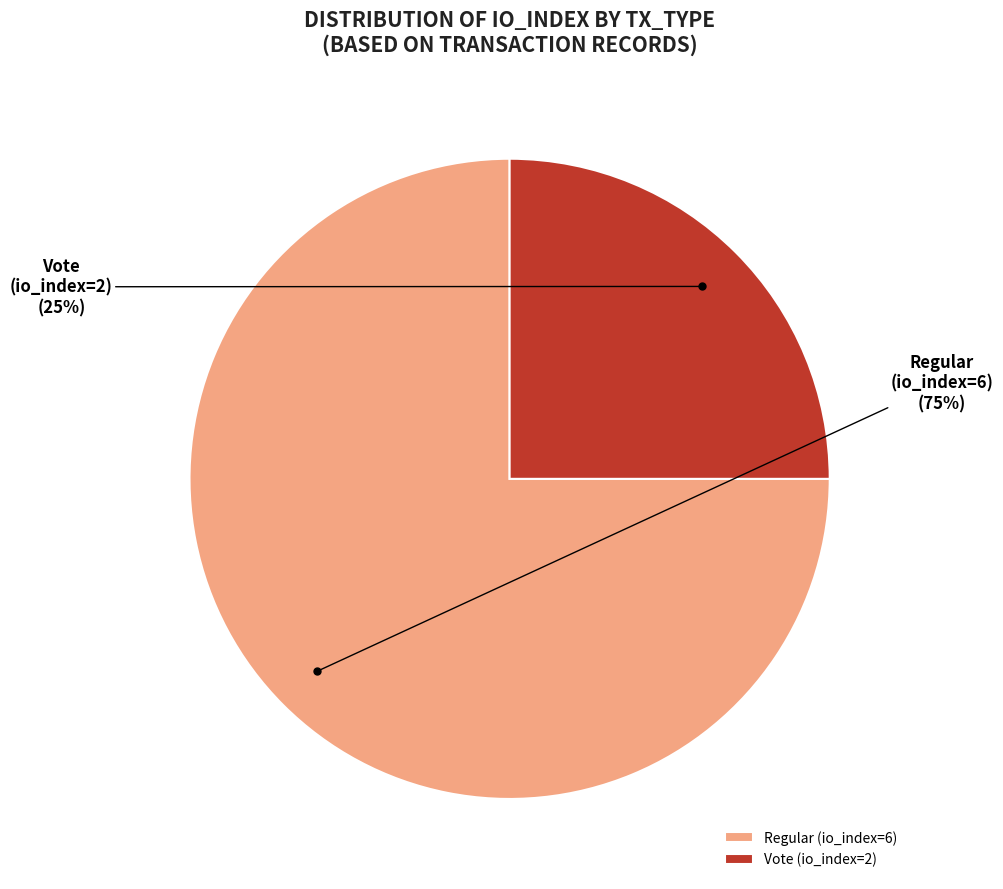

Does Vote (io_index=2) account for over 50% of the chart?

No